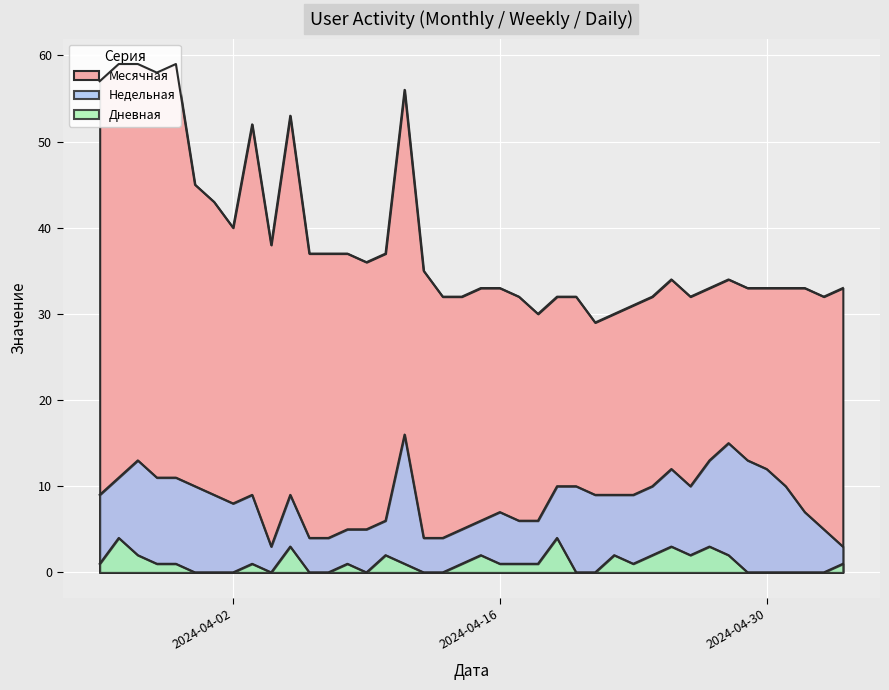

How many lines are shown in the chart?

3